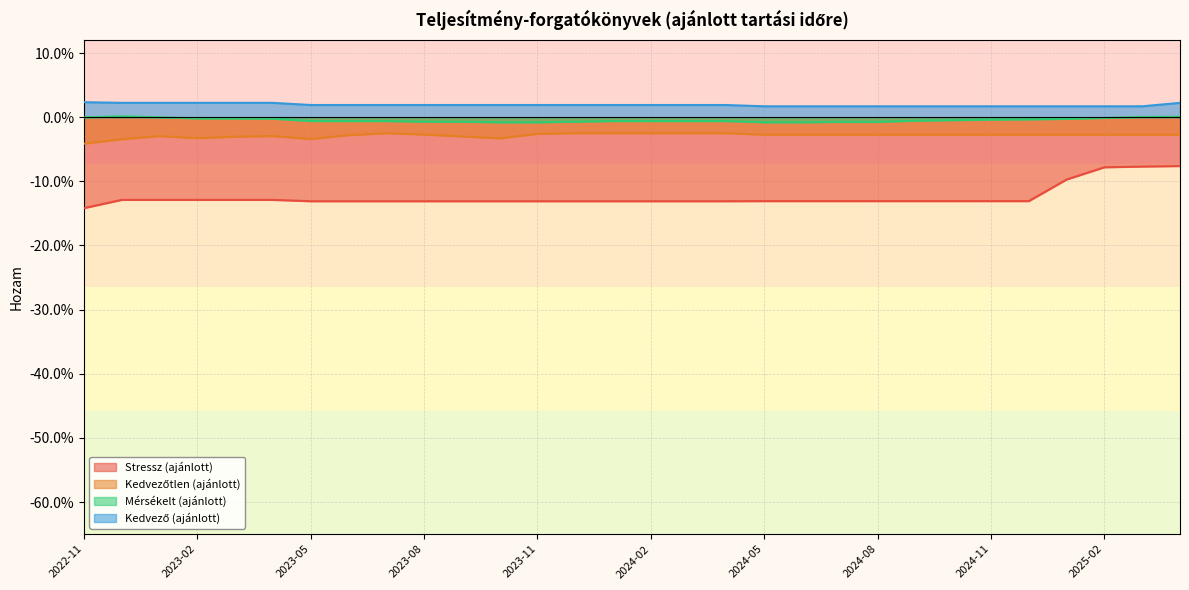

The Mérsékelt (ajánlott) series shows -0.0 at 2023-04. True or false?

True